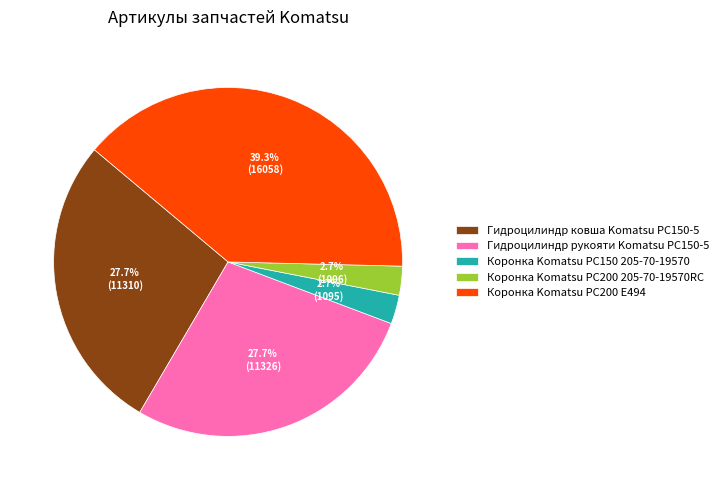

Is it true that Гидроцилиндр рукояти Komatsu PC150-5 is 28% of the pie?

True